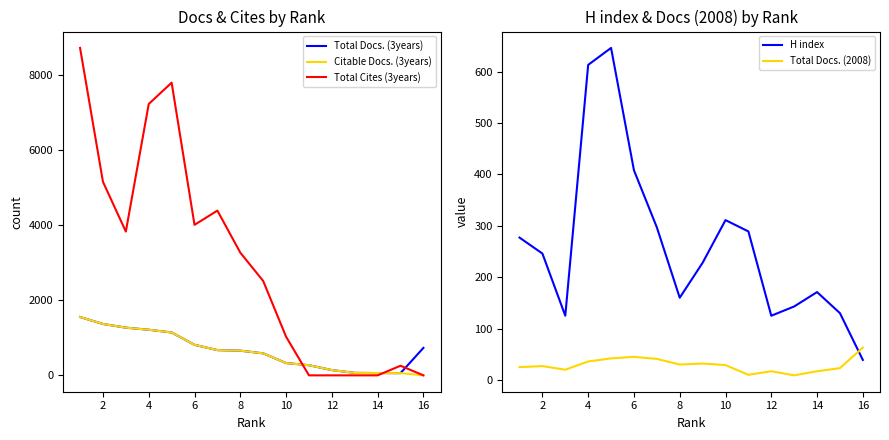

True or false: H index and Total Docs. (2008) cross at least once.

True